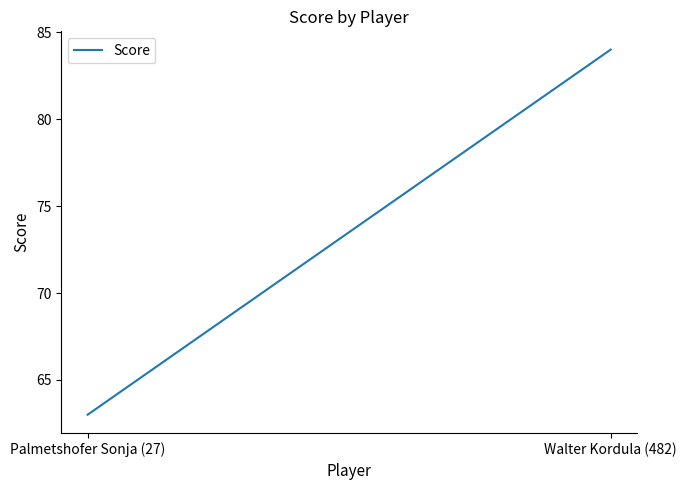

How many data points does each series have?

2